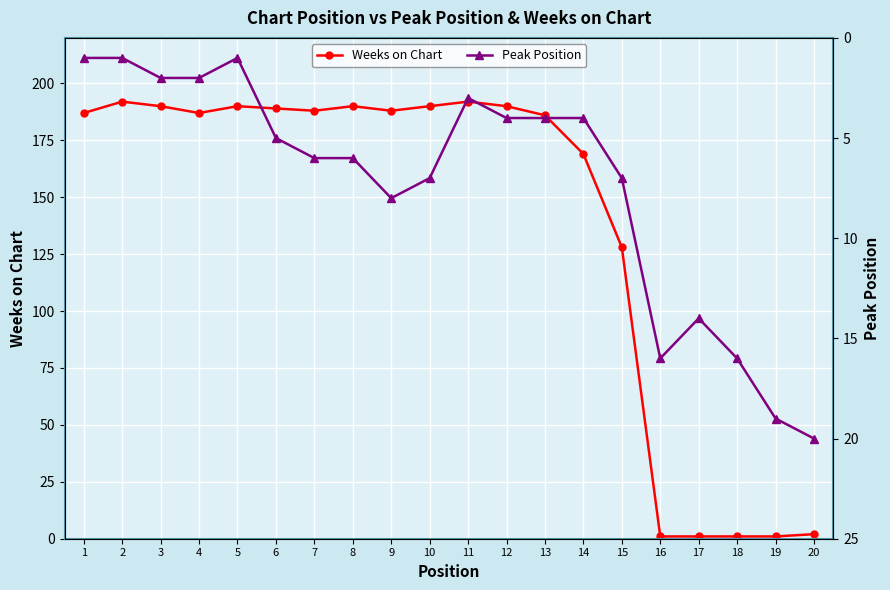

List the series in order of their peak value, highest first.

Weeks on Chart, Peak Position